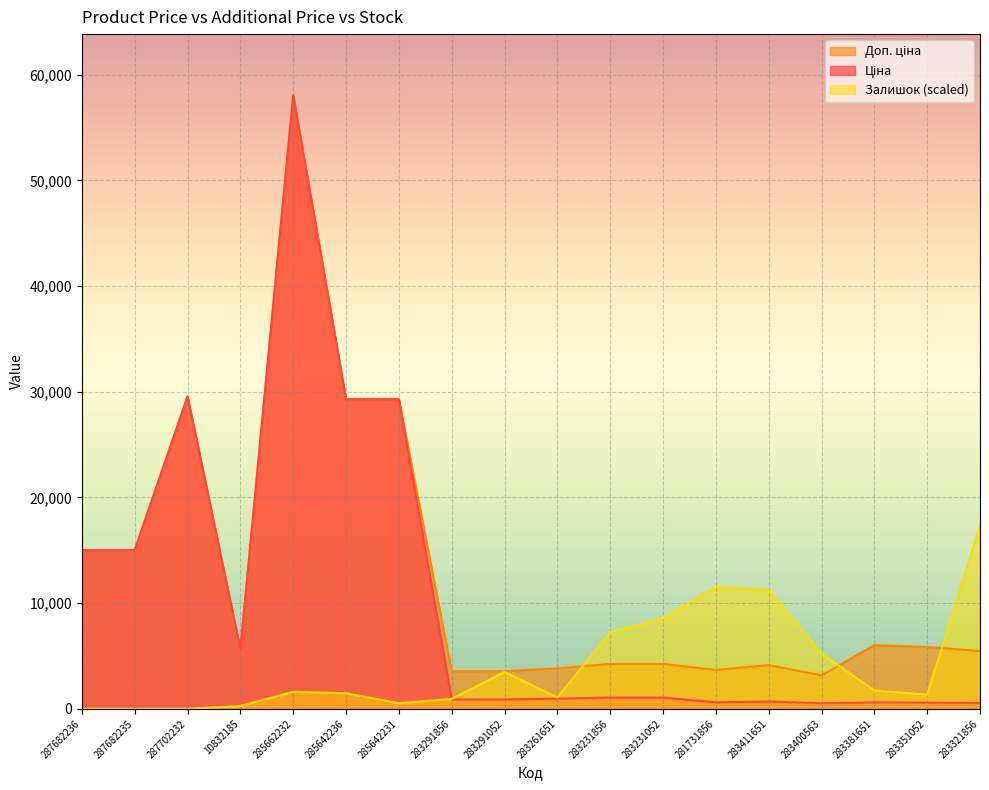

How many data points in Залишок are less than 1607?

9